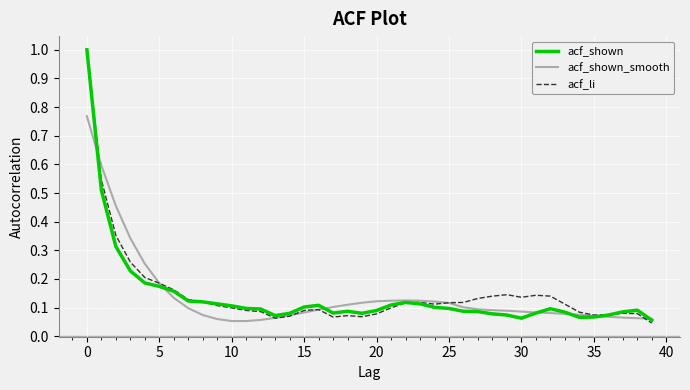

What are all the series names shown in the legend?

acf_shown, acf_shown_smooth, acf_li